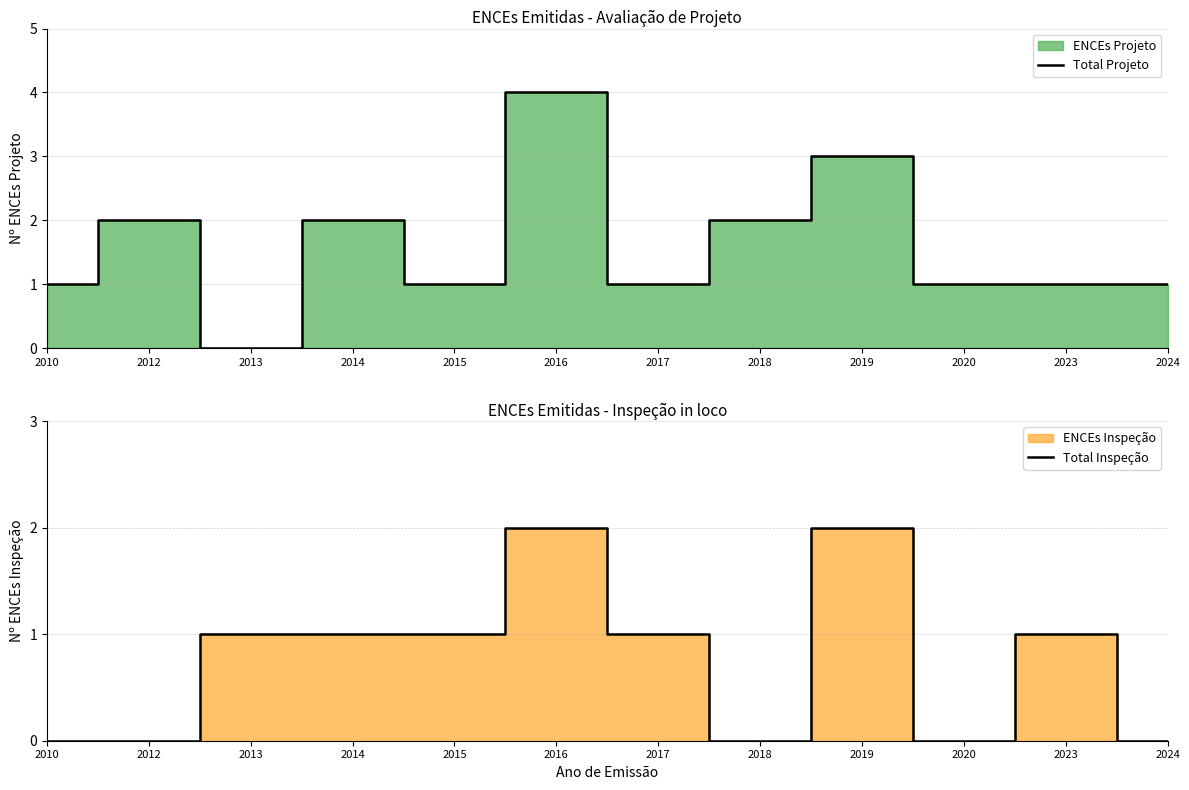

What is the highest value of the Total Projeto series?

4